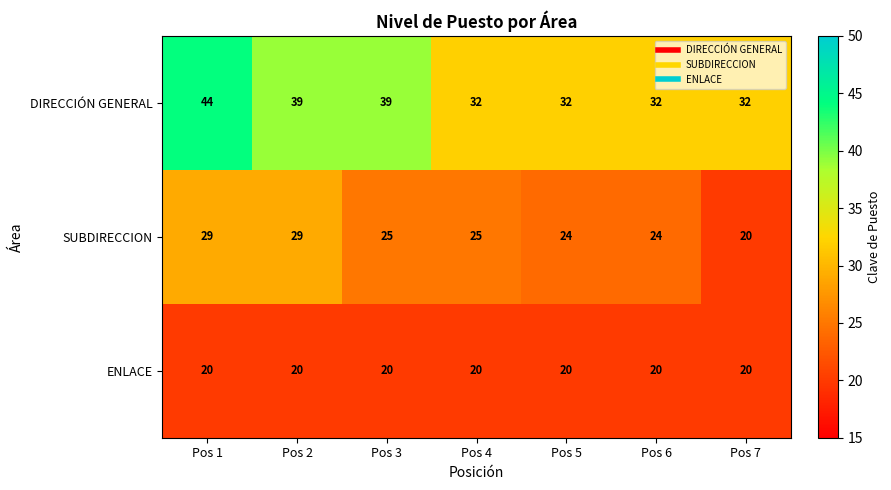

What is the difference between the highest and lowest values at Pos 5?

12